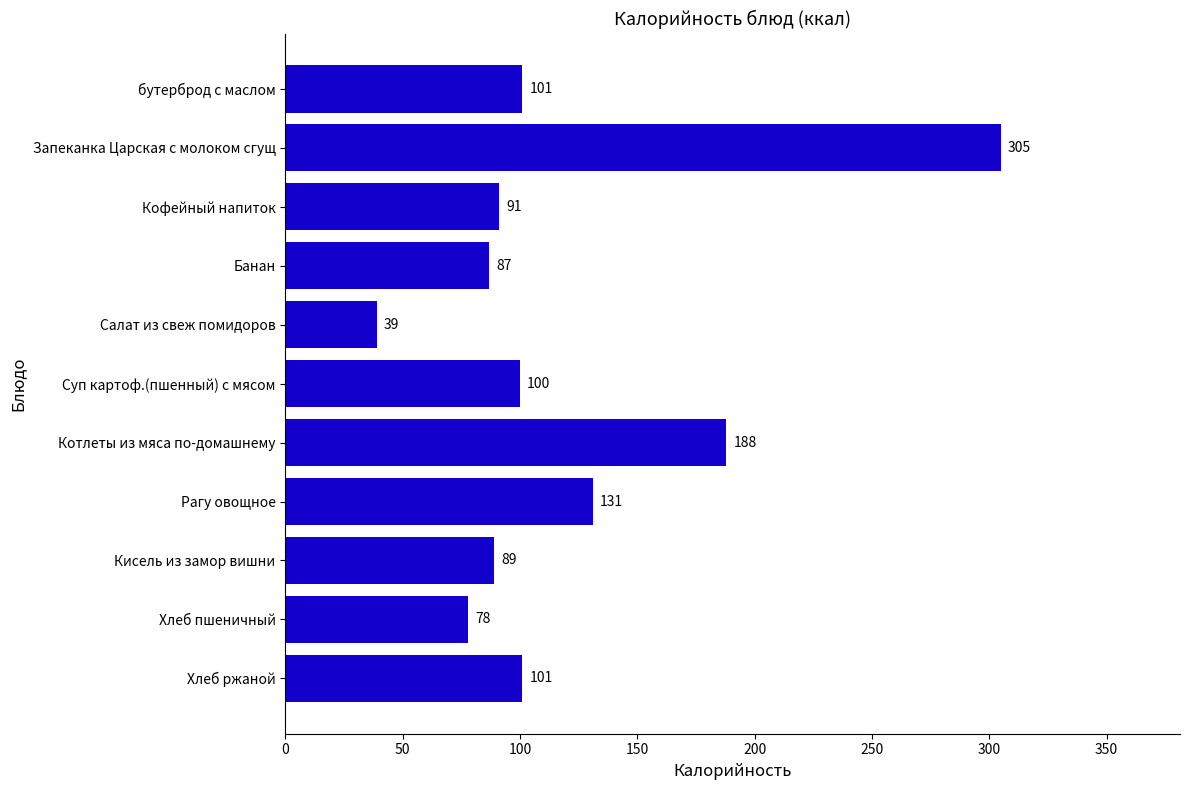

At which label is the value closest to 172?

Котлеты из мяса по-домашнему